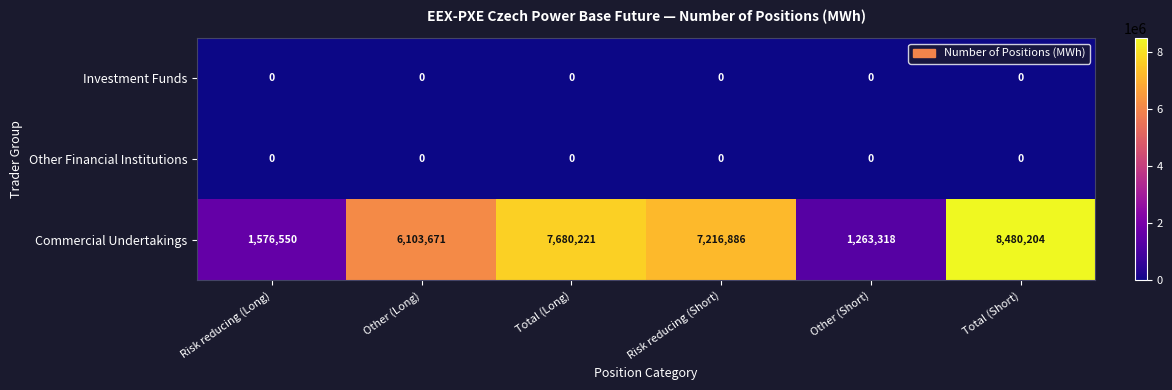

Reading left to right, what are all the values shown in this chart?

Investment Funds: 0	0	0	0	0	0
Other Financial Institutions: 0	0	0	0	0	0
Commercial Undertakings: 1576550	6103671	7680221	7216886	1263318	8480204